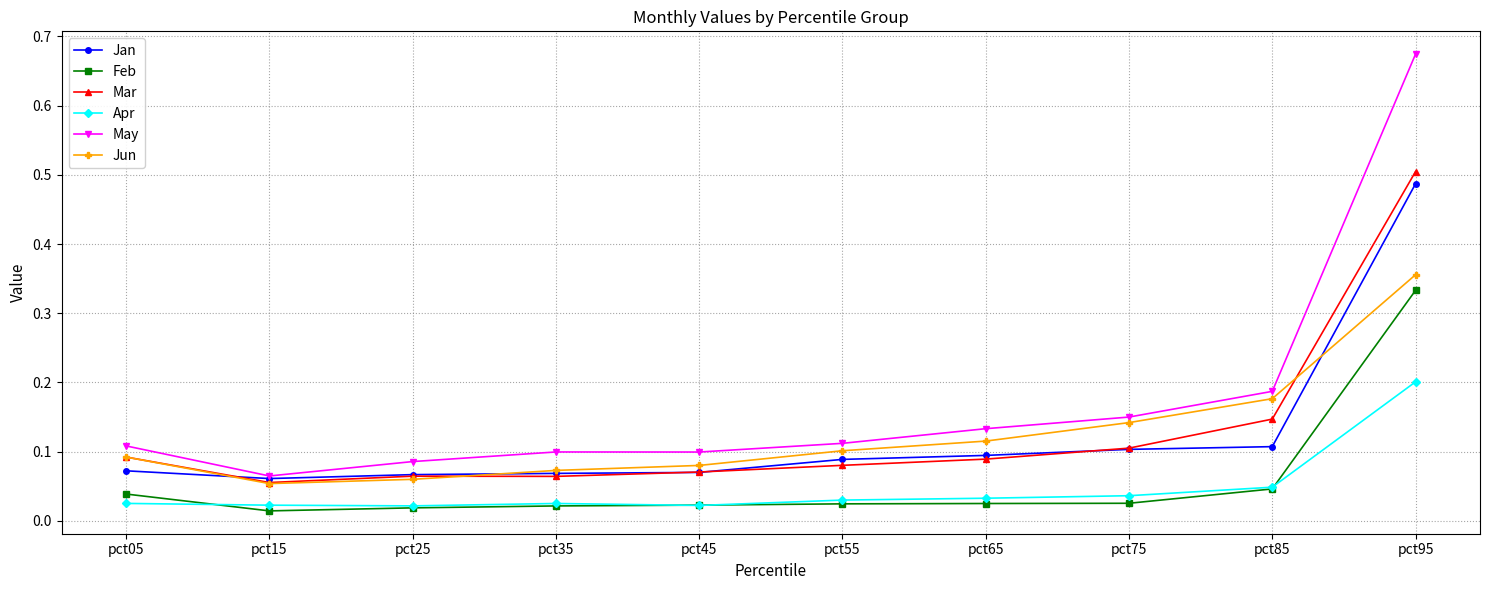

At which category is the sum across all series the highest?

pct95